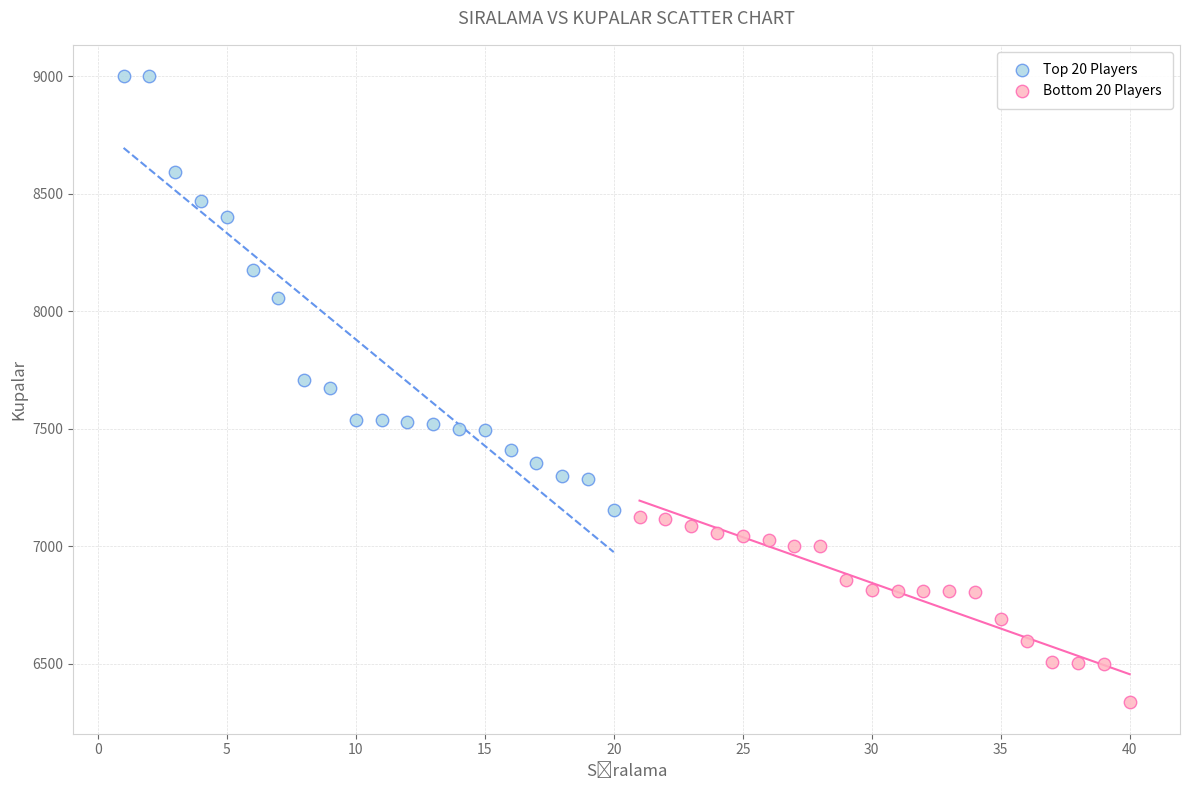

Which series has the largest Y range (max minus min)?

Top 20 Players